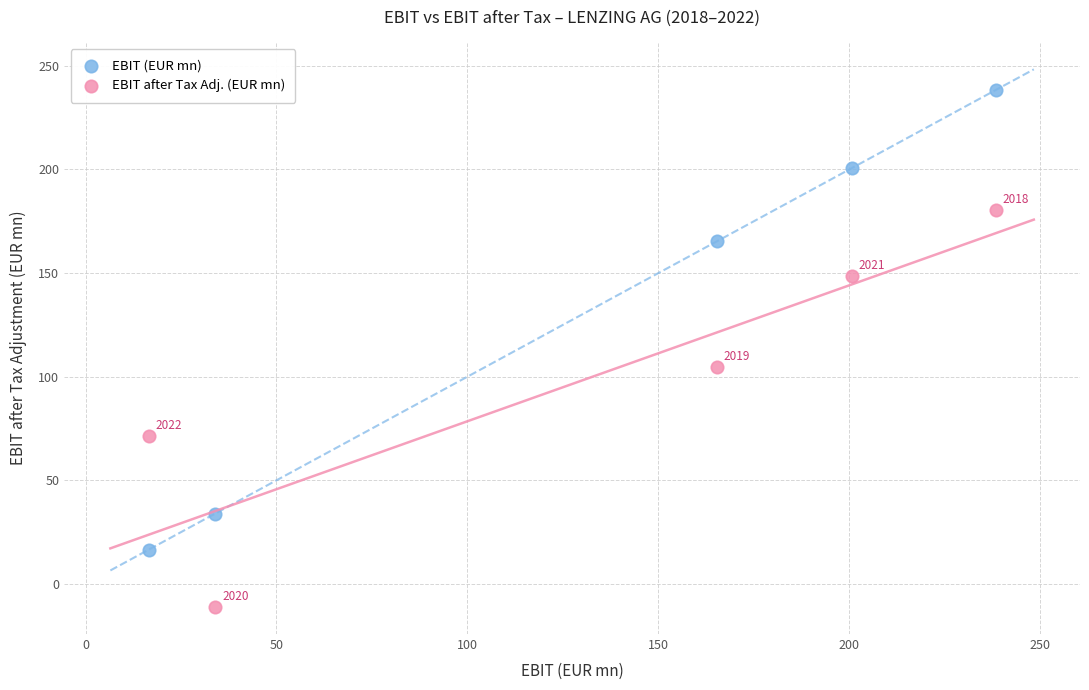

Which series reaches the maximum Y coordinate?

EBIT (EUR mn)